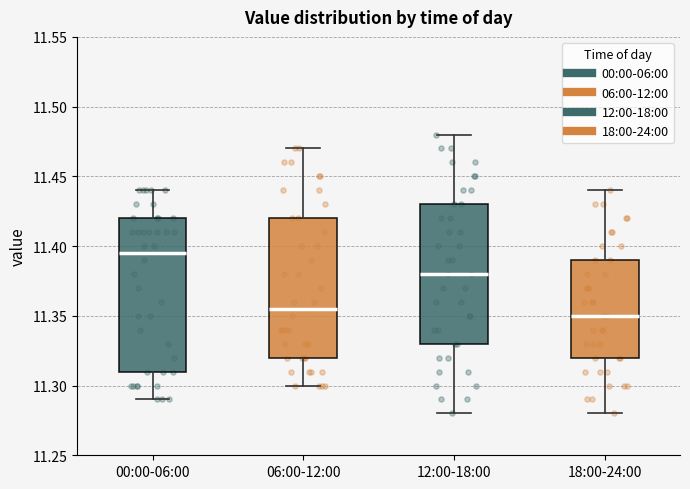

Reading left to right, transcribe this box plot: for each box, give where its median line is, the range the box spans, and where its two whiskers end, as read against the y-axis. The values are not printed on the chart, so give them approximately, as read against the axis.

00:00-06:00: median 11.395, box 11.310 to 11.420, whiskers 11.290 to 11.440
06:00-12:00: median 11.355, box 11.320 to 11.420, whiskers 11.300 to 11.470
12:00-18:00: median 11.380, box 11.330 to 11.430, whiskers 11.280 to 11.480
18:00-24:00: median 11.350, box 11.320 to 11.390, whiskers 11.280 to 11.440